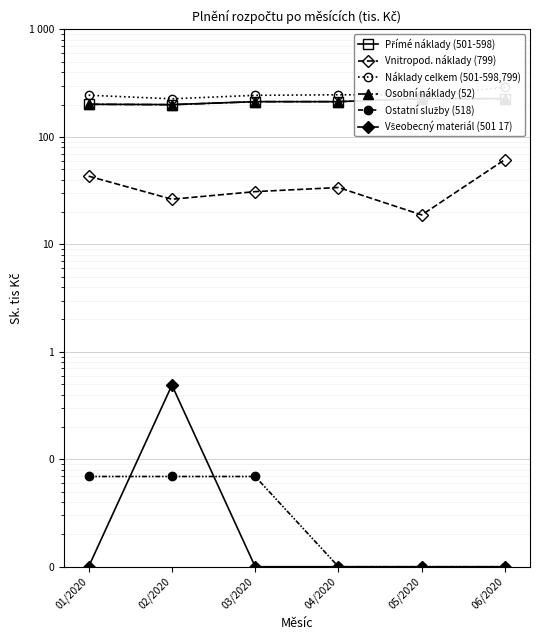

What position from the right is 04/2020?

3